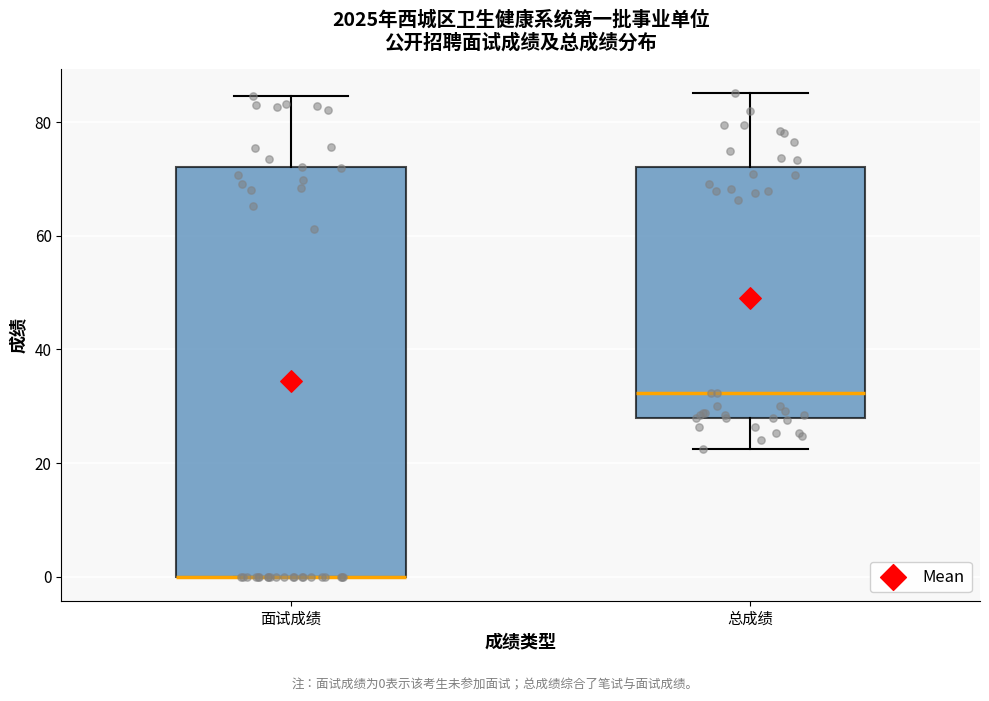

Where does the upper whisker of the box for 面试成绩 end on the y-axis? The values are not printed on the chart, so give them approximately, as read against the axis.

84